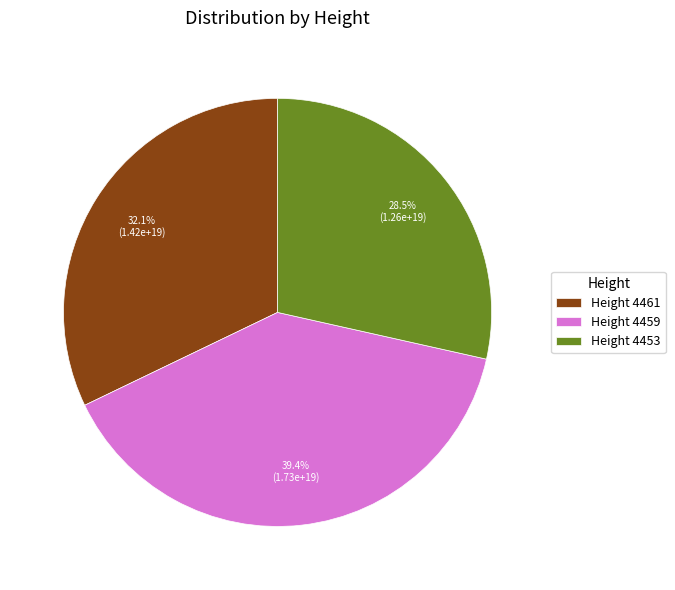

Count the number of slices in the pie.

3